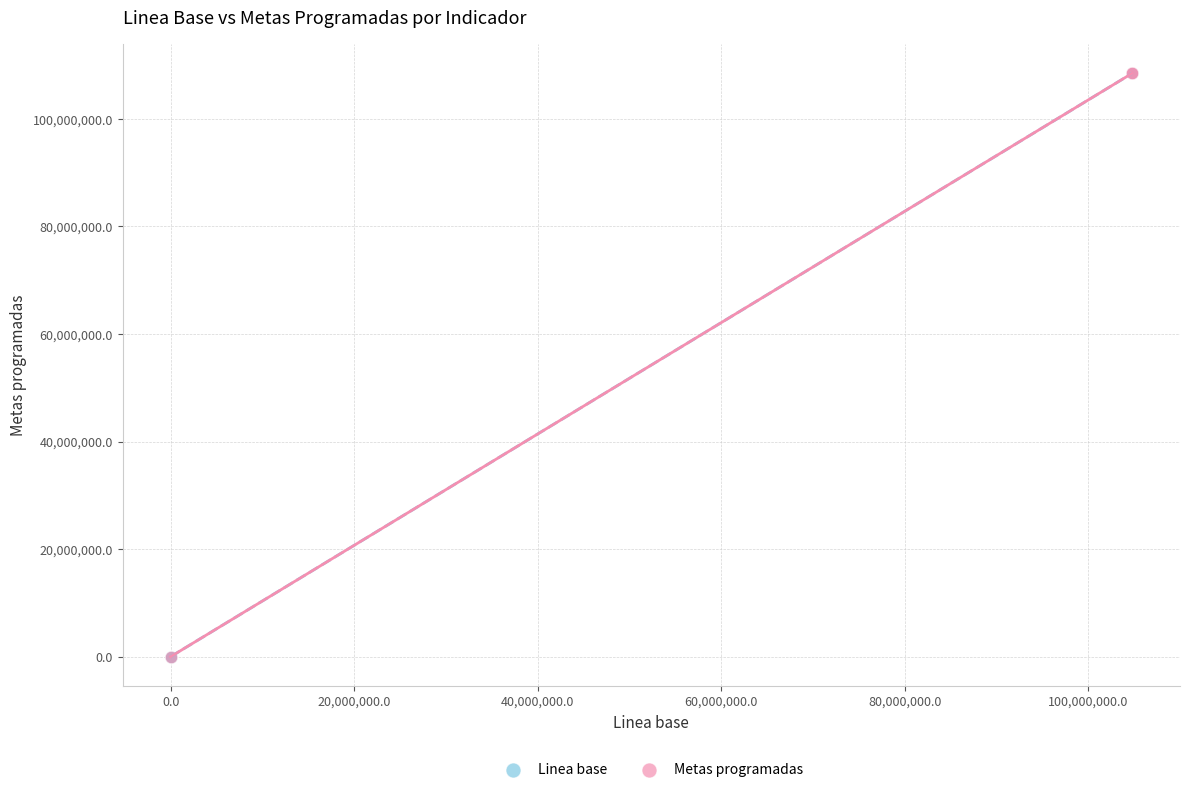

Which series has the widest spread of Y values?

Linea base